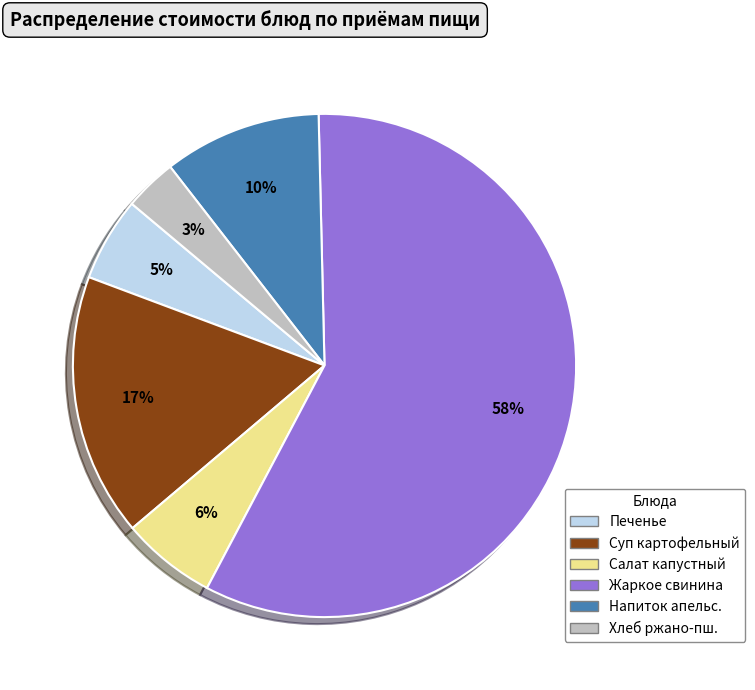

Does any single category account for the majority?

Yes